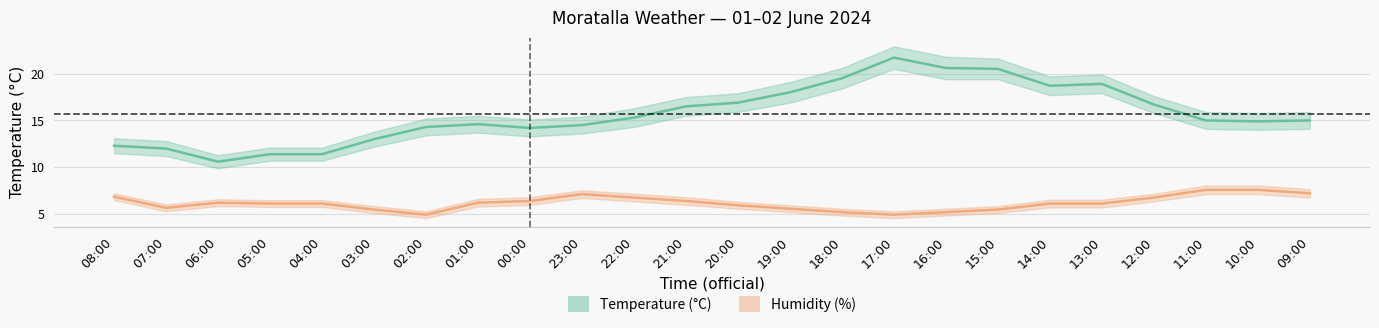

True or false: Temperature (°C) and Humidity (%) cross at least once.

False